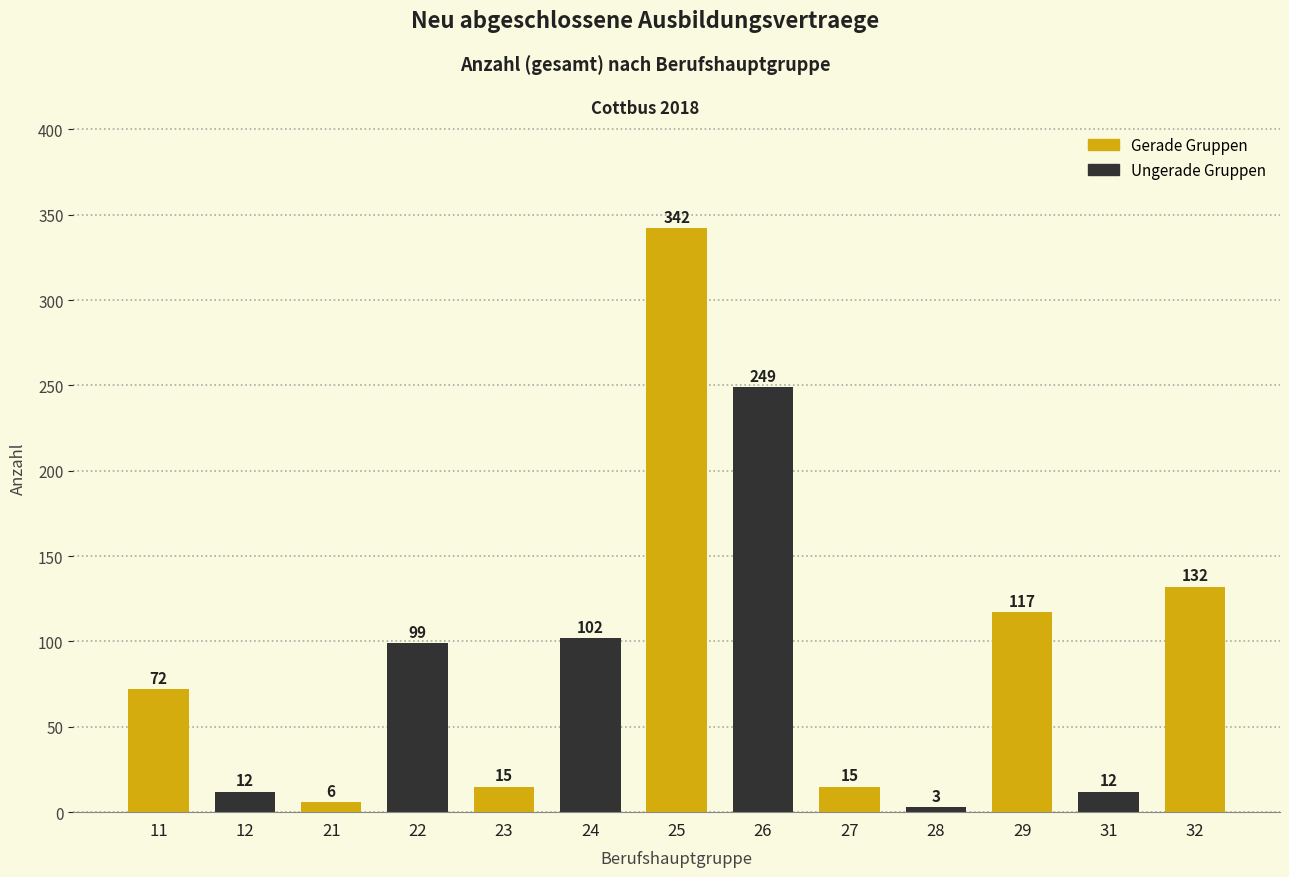

Reading left to right, list all the values displayed in this chart.

11=72	12=12	21=6	22=99	23=15	24=102	25=342	26=249	27=15	28=3	29=117	31=12	32=132